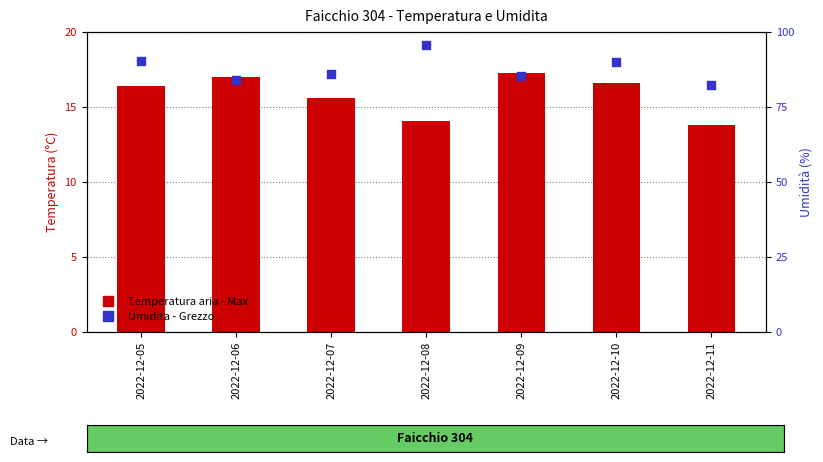

At how many categories does at least one series exceed 61?

7